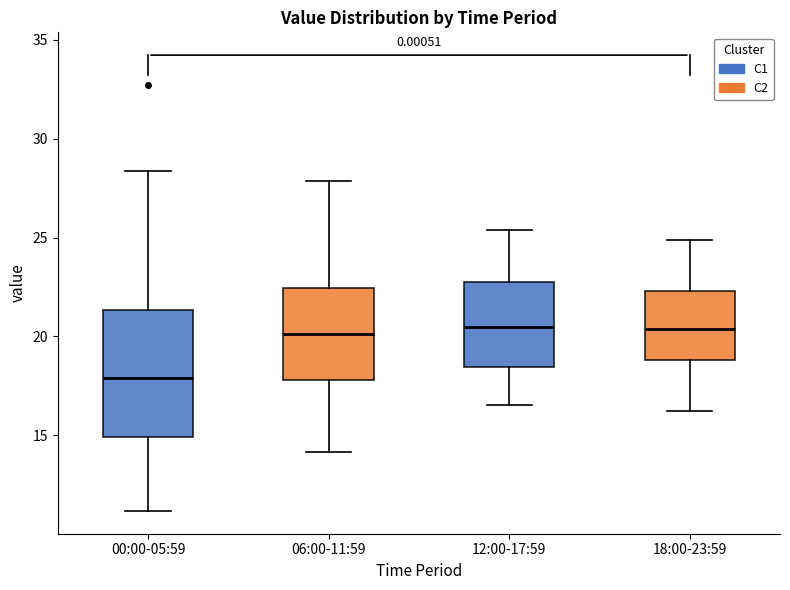

Where is the upper edge of the box for 18:00-23:59 on the y-axis? The values are not printed on the chart, so give them approximately, as read against the axis.

22.5